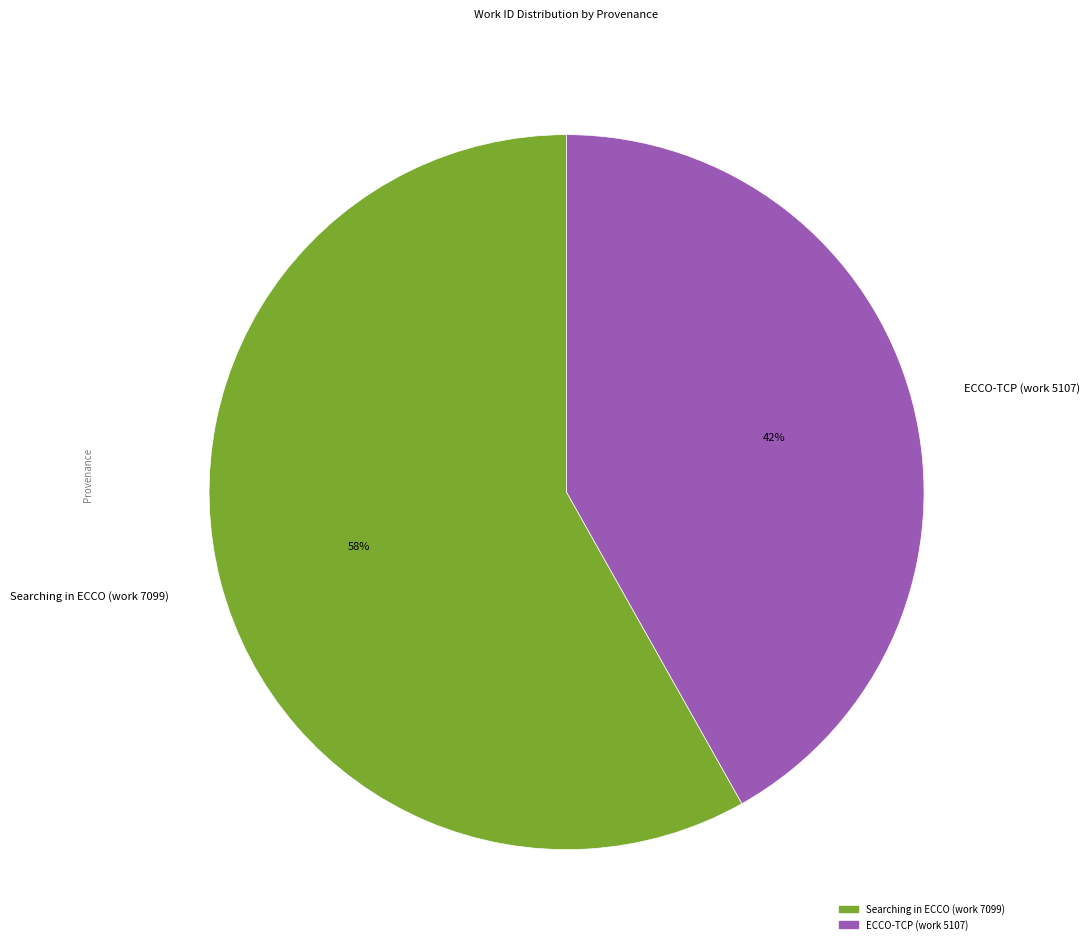

To the nearest percent, what portion does Searching in ECCO (work 7099) represent?

58%